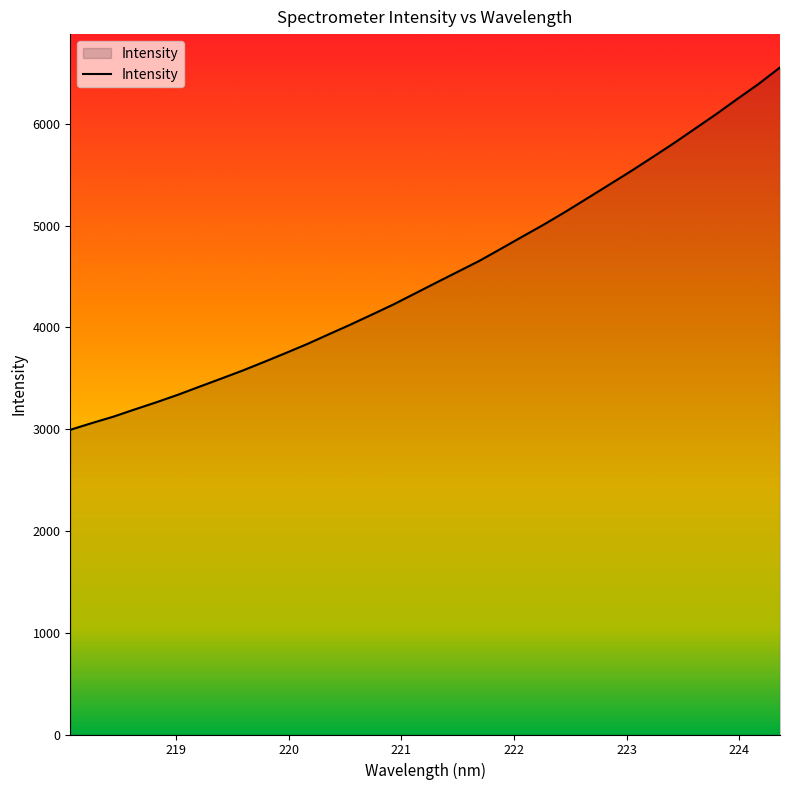

What is the smallest value displayed?

2993.3